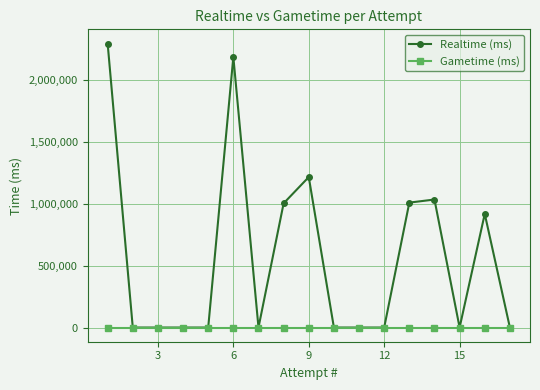

Which series has the largest range (max minus min)?

Realtime (ms)